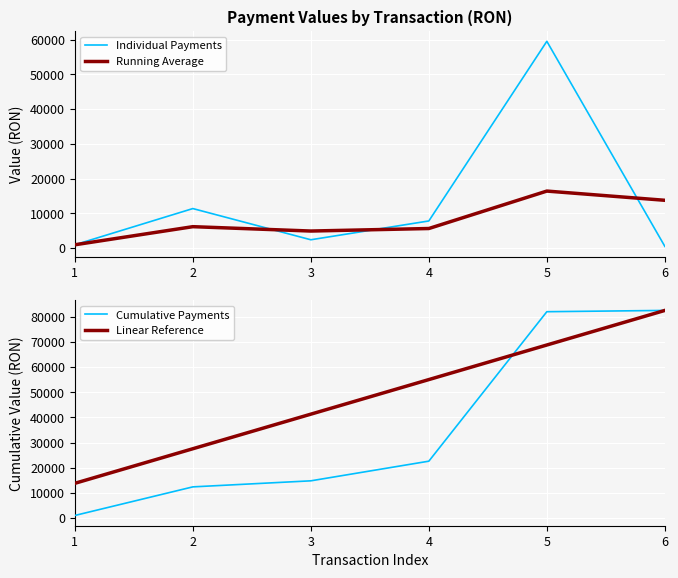

True or false: Individual Payments and Running Average cross at least once.

True